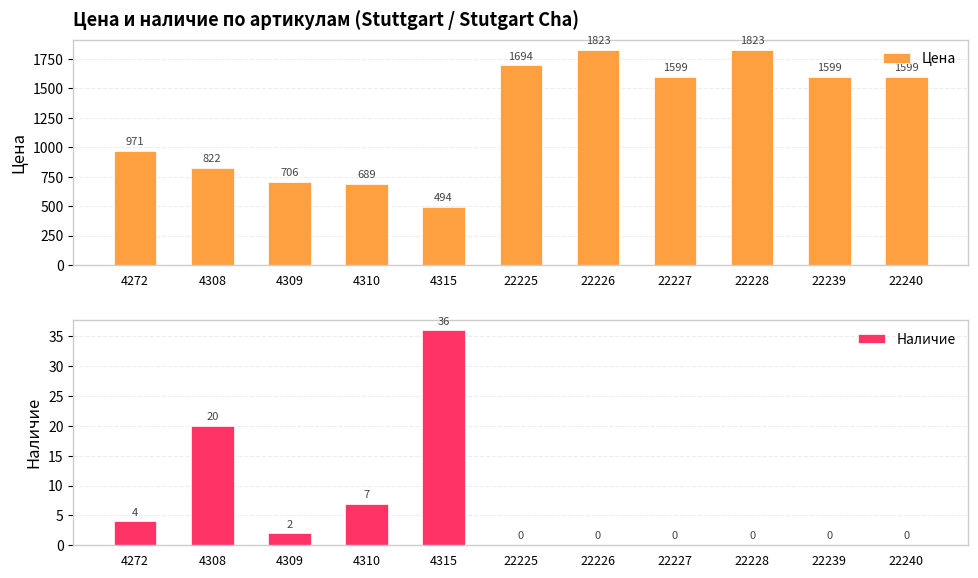

At which label is Наличие closest to 18?

4308